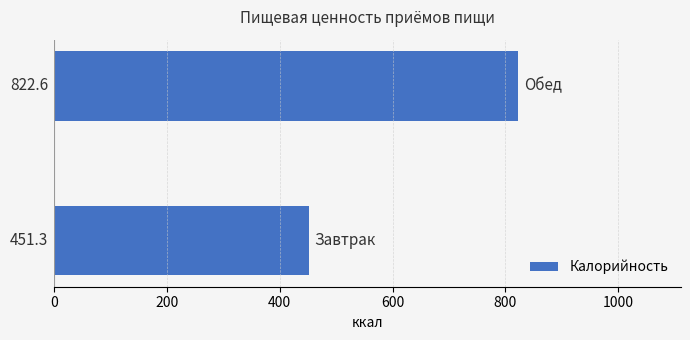

Reading top to bottom, transcribe all the data shown in this chart.

822.6	451.3